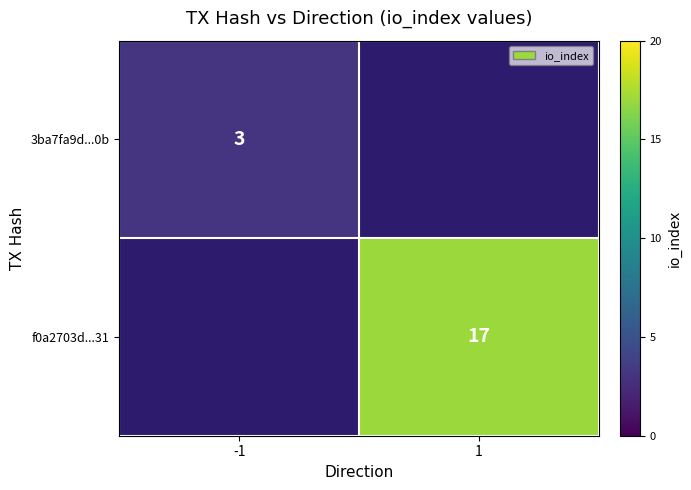

Is the value of 3ba7fa9d...0b at -1 greater than the value of f0a2703d...31 at 1?

No